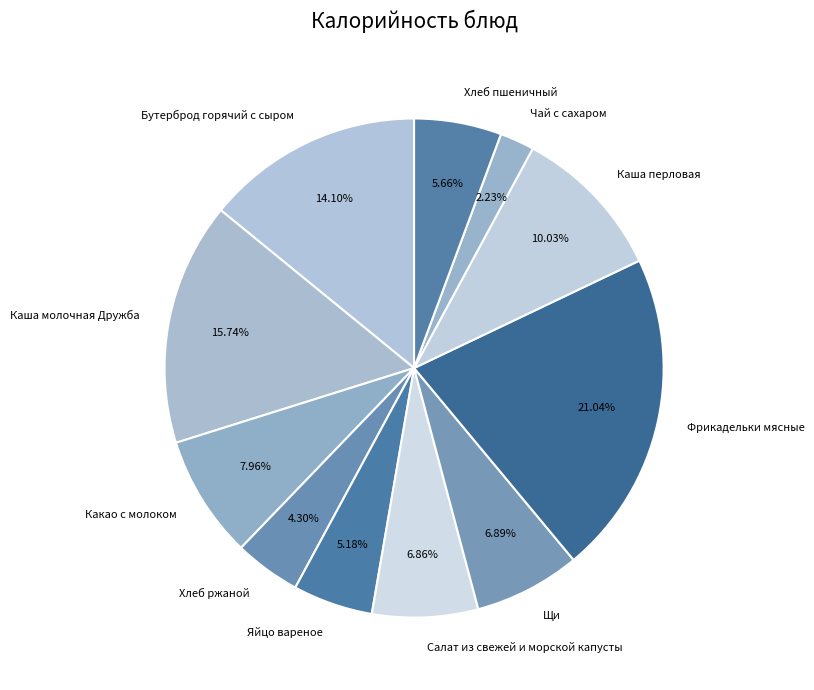

To the nearest percent, what portion does Салат из свежей и морской капусты represent?

7%